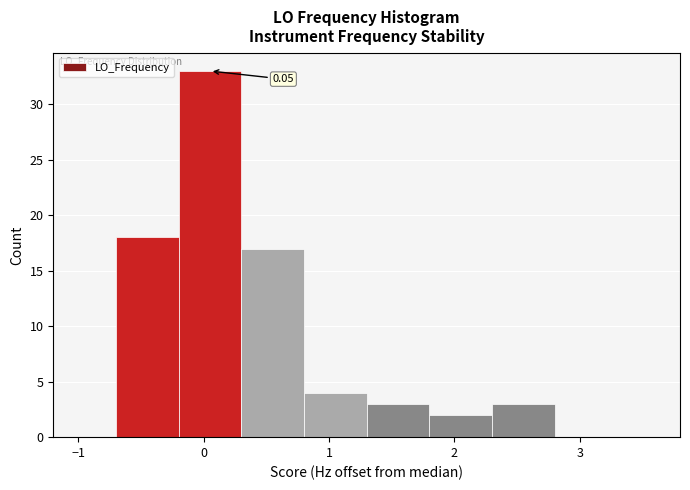

Over which range of the x-axis is the bar tallest?

-0.2 to 0.3